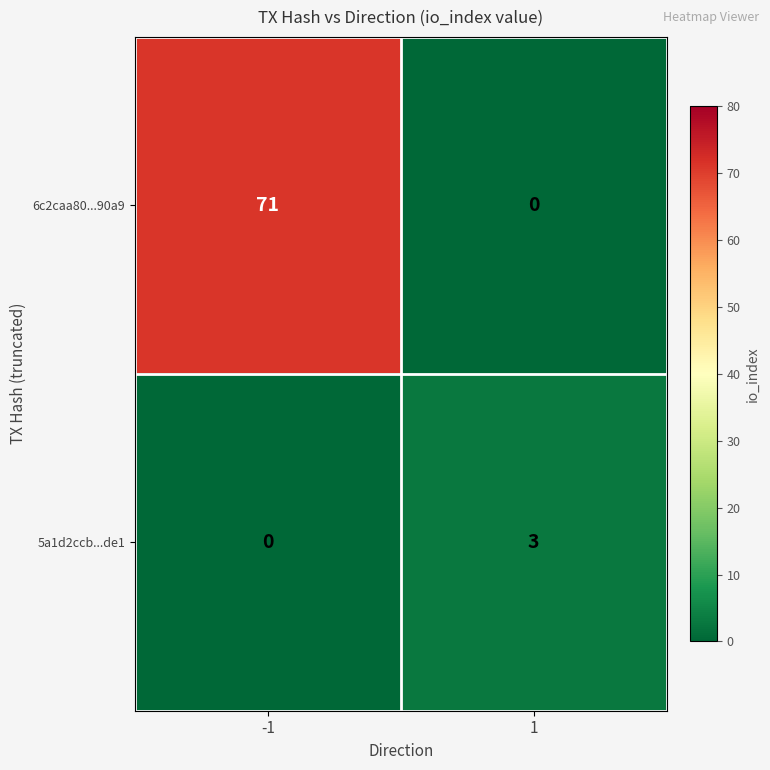

What is the difference between the 6c2caa80...90a9 values at 1 and -1?

71